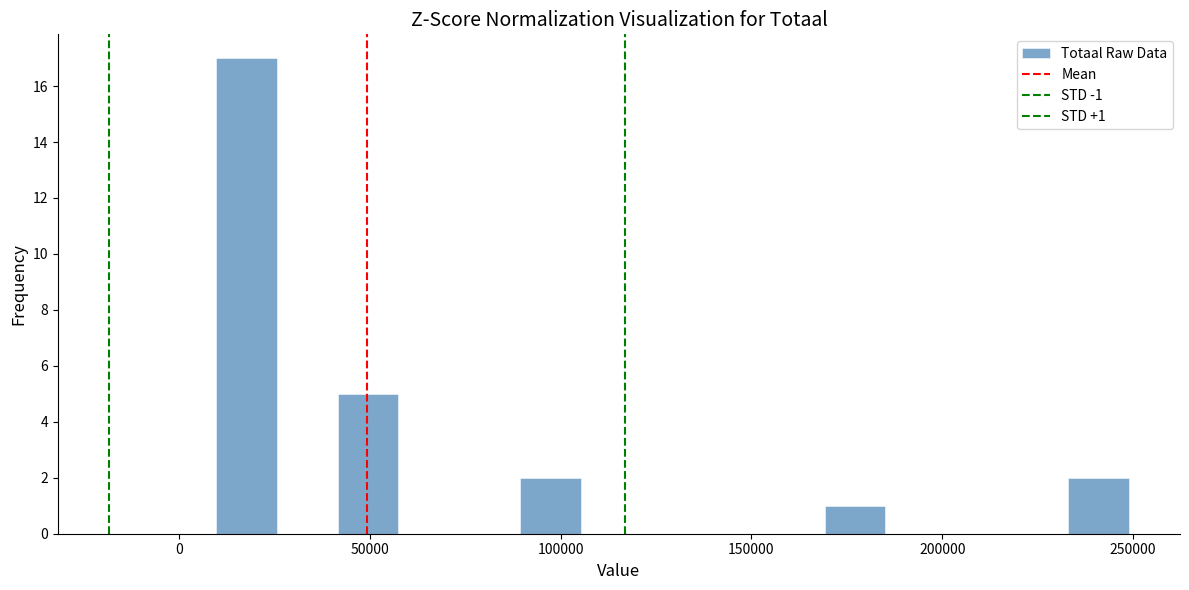

Around what value on the x-axis is the tallest bar? Give the approximate position of its centre, as read against the axis.

20000